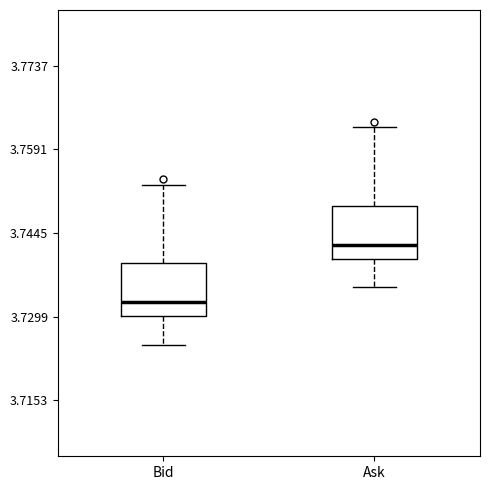

Which box has the highest median line?

Ask